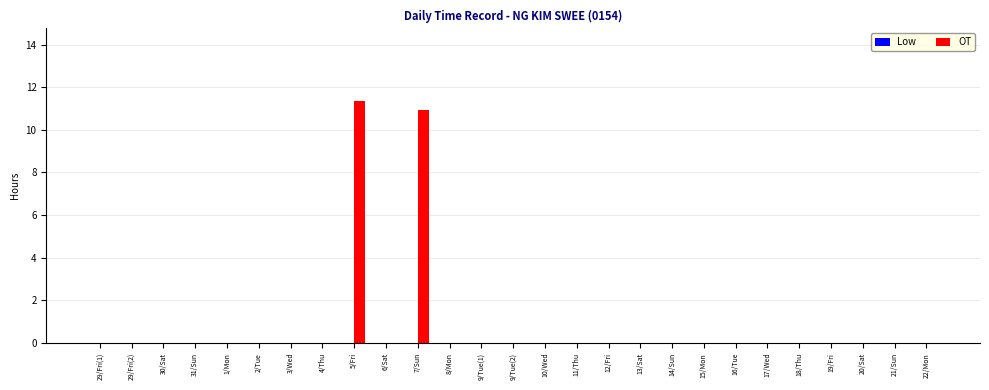

Which category has the highest value across all series?

5/Fri